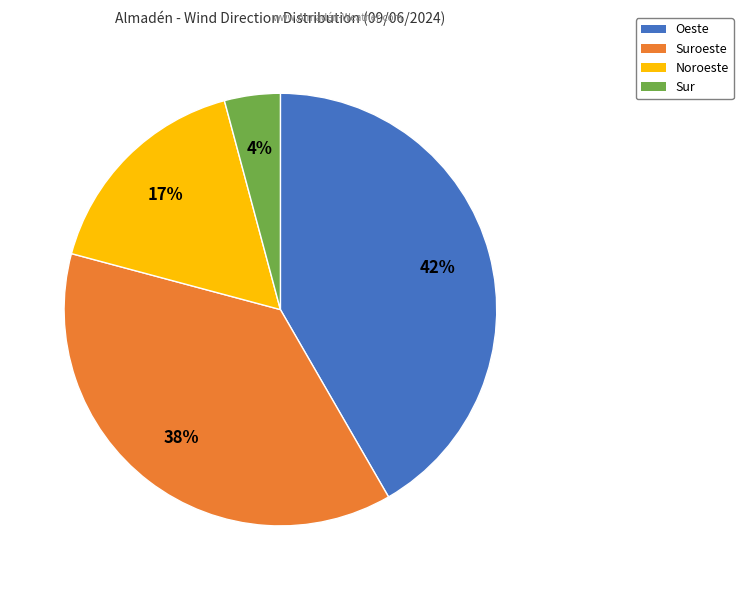

Count the number of slices in the pie.

4